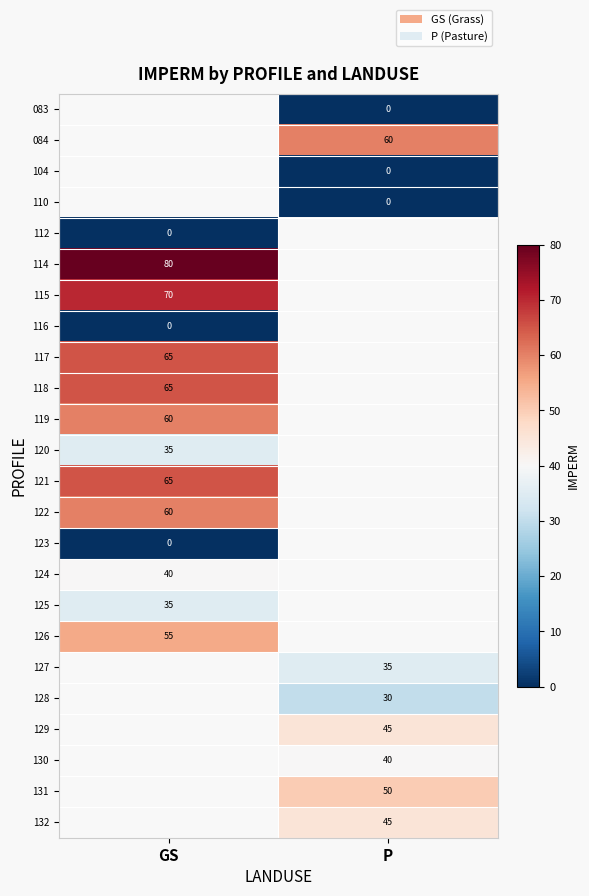

What is the spread (max minus min) of values at P?

60.0